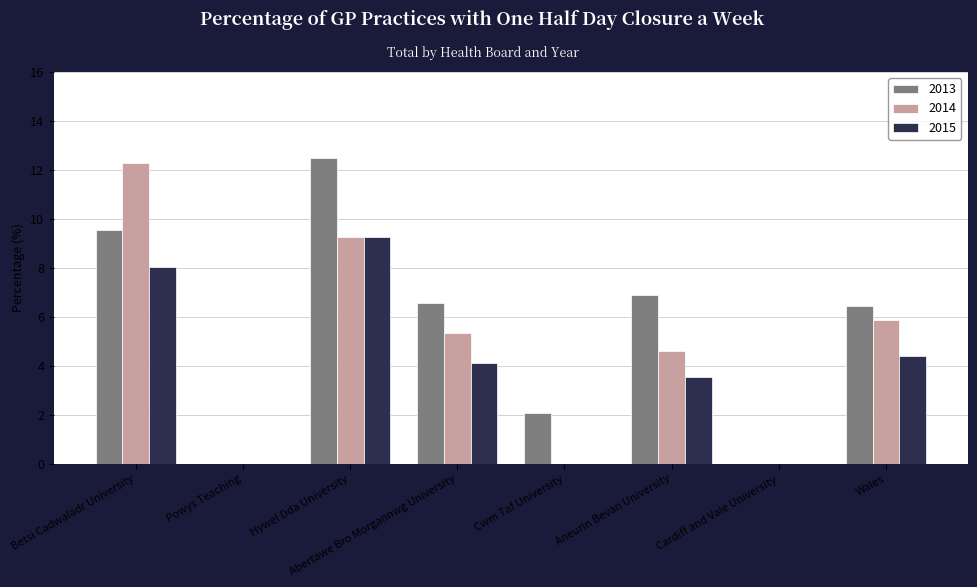

Between Powys Teaching and Cwm Taf University, which series saw the biggest shift?

2013